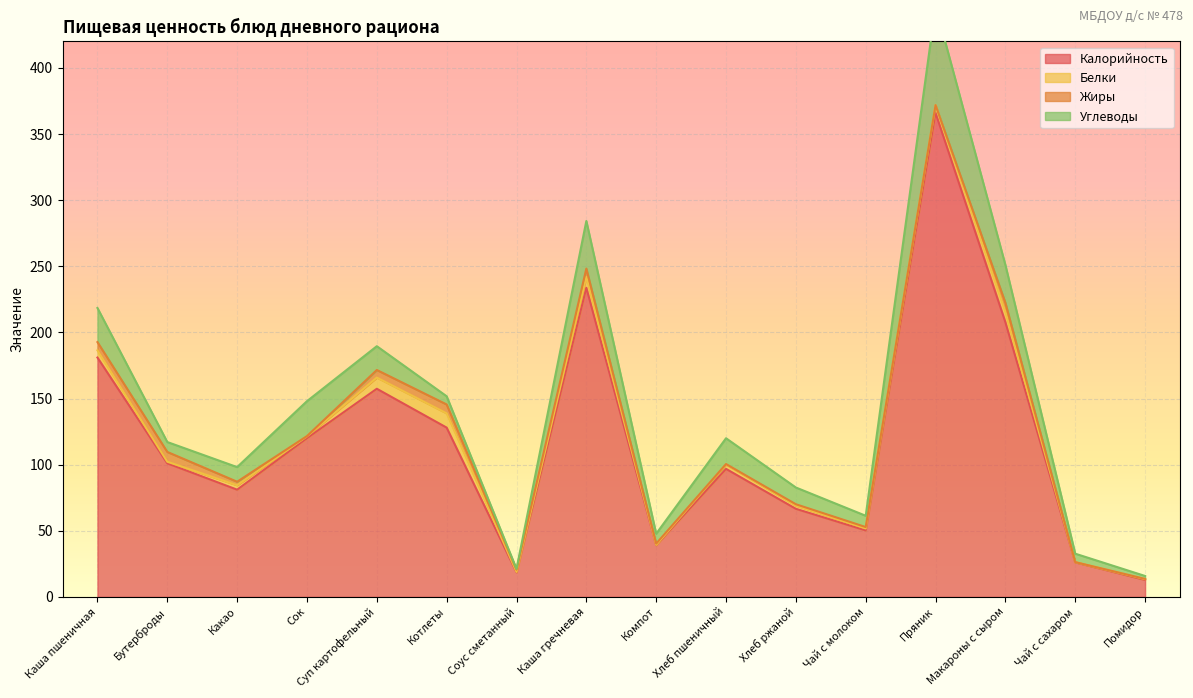

Does the chart display data point markers on the line(s)?

No